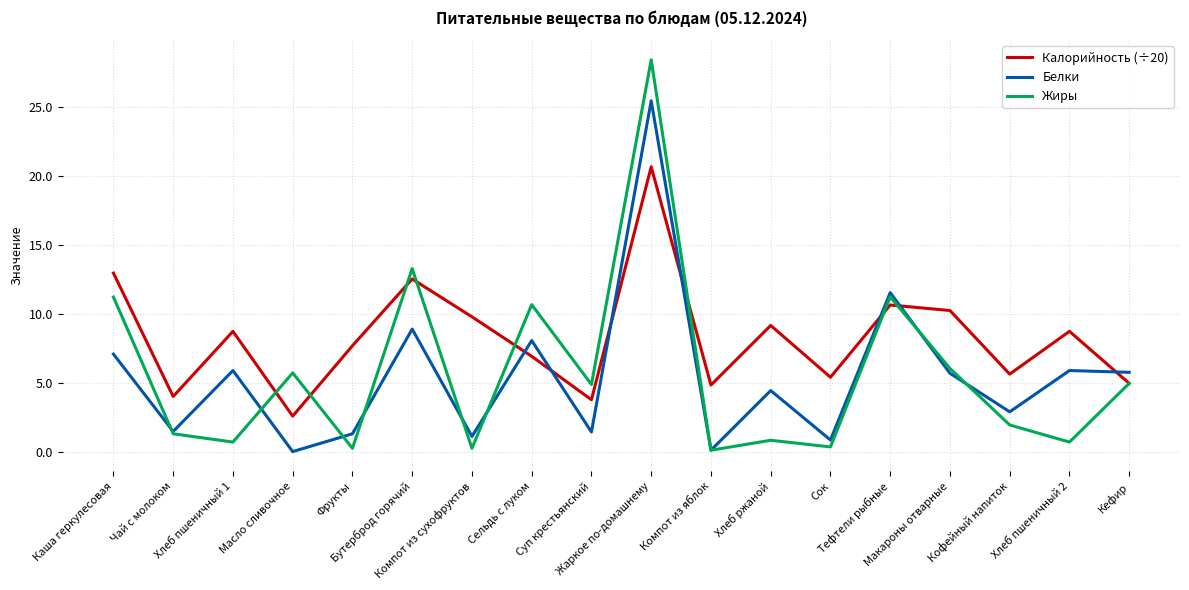

Which series ends up on top after the final intersection of Калорийность (÷20) and Белки?

Белки